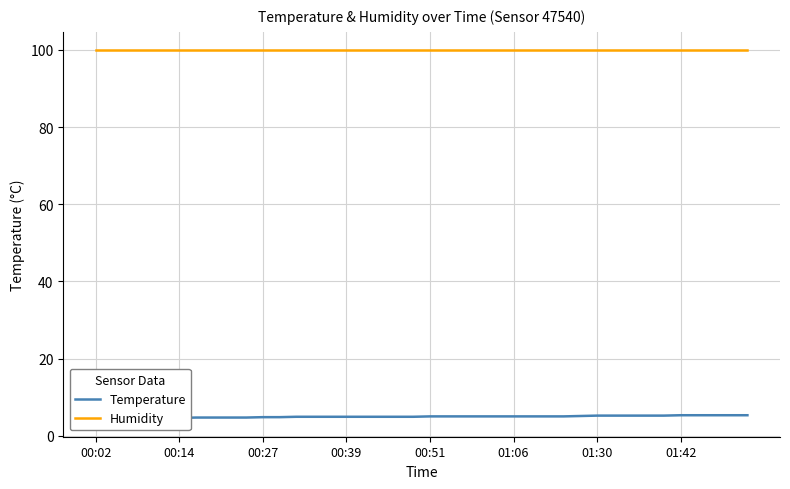

Reading left to right, extract all data points from this chart.

Temperature: 4.5	4.5	4.6	4.5	4.6	4.6	4.7	4.7	4.7	4.7	4.8	4.8	4.9	4.9	4.9	4.9	4.9	4.9	4.9	4.9	5.0	5.0	5.0	5.0	5.0	5.0	5.0	5.0	5.0	5.1	5.2	5.2	5.2	5.2	5.2	5.3	5.3	5.3	5.3	5.3
Humidity: 99.9	99.9	99.9	99.9	99.9	99.9	99.9	99.9	99.9	99.9	99.9	99.9	99.9	99.9	99.9	99.9	99.9	99.9	99.9	99.9	99.9	99.9	99.9	99.9	99.9	99.9	99.9	99.9	99.9	99.9	99.9	99.9	99.9	99.9	99.9	99.9	99.9	99.9	99.9	99.9